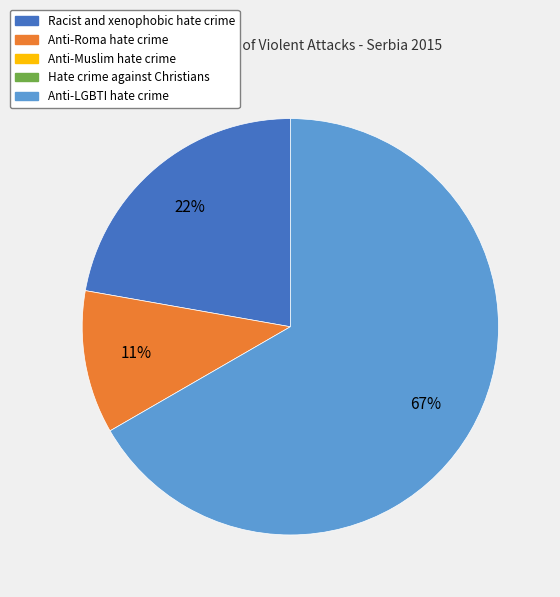

Is there a majority slice in this chart?

Yes